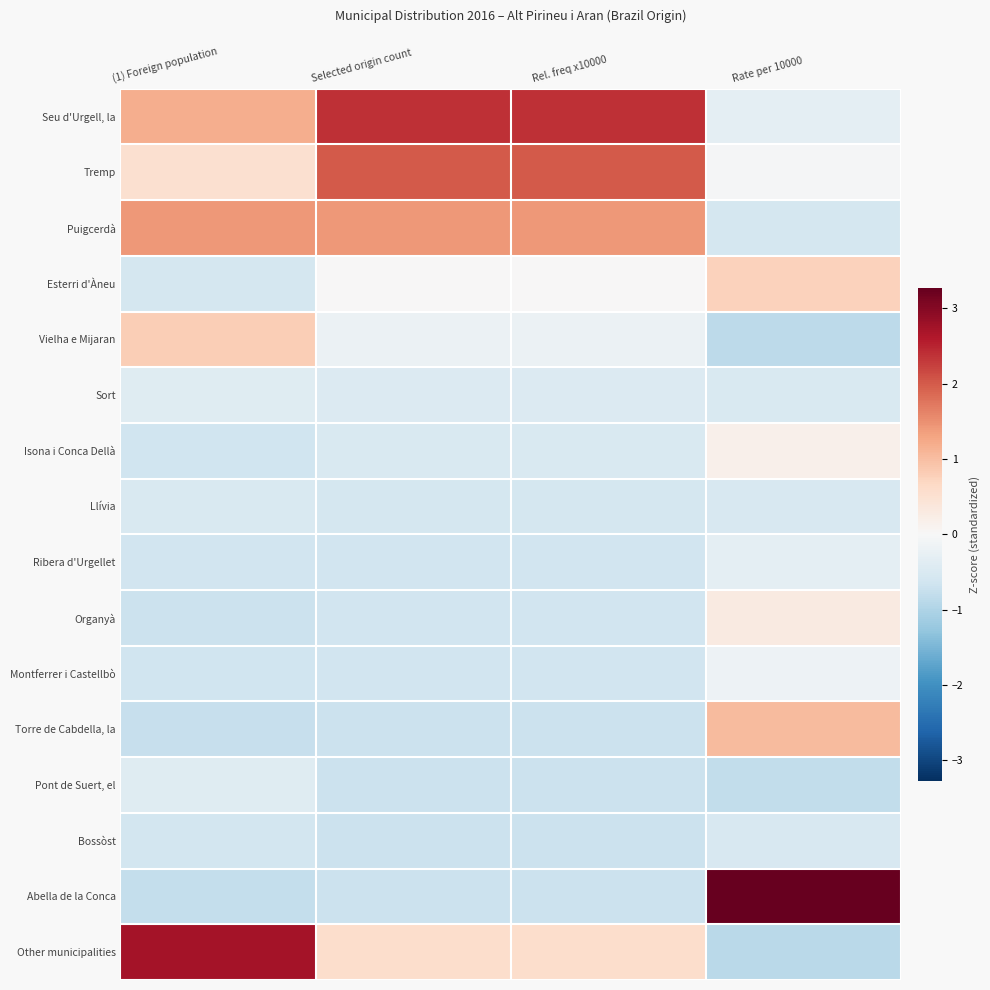

Which label corresponds to the smallest value in the chart?

Rate per 10000